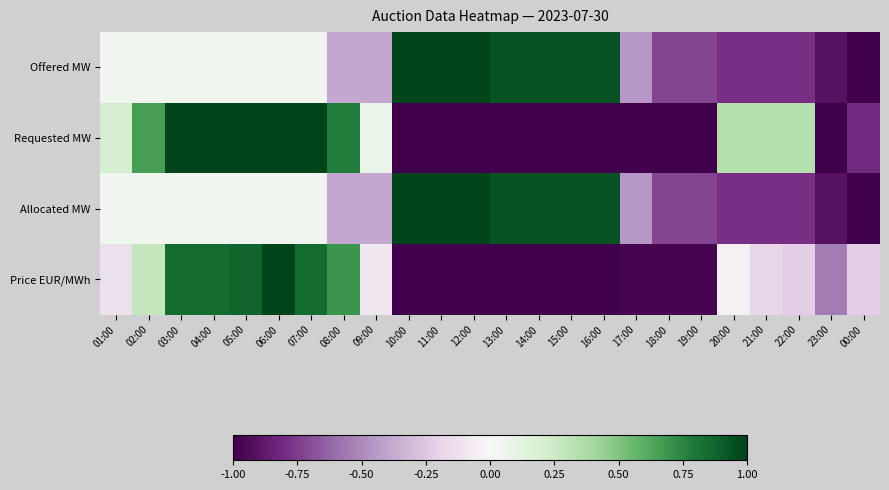

Reading left to right, transcribe all the data shown in this chart.

Offered MW: 01:00=0.0	02:00=0.0	03:00=0.0	04:00=0.0	05:00=0.0	06:00=0.0	07:00=0.0	08:00=-0.4	09:00=-0.4	10:00=1.0	11:00=1.0	12:00=1.0	13:00=0.9	14:00=0.9	15:00=0.9	16:00=0.9	17:00=-0.4	18:00=-0.7	19:00=-0.7	20:00=-0.8	21:00=-0.8	22:00=-0.8	23:00=-0.9	00:00=-1.0
Requested MW: 01:00=0.2	02:00=0.7	03:00=1.0	04:00=1.0	05:00=1.0	06:00=1.0	07:00=1.0	08:00=0.8	09:00=0.1	10:00=-1.0	11:00=-1.0	12:00=-1.0	13:00=-1.0	14:00=-1.0	15:00=-1.0	16:00=-1.0	17:00=-1.0	18:00=-1.0	19:00=-1.0	20:00=0.3	21:00=0.3	22:00=0.3	23:00=-1.0	00:00=-0.8
Allocated MW: 01:00=0.0	02:00=0.0	03:00=0.0	04:00=0.0	05:00=0.0	06:00=0.0	07:00=0.0	08:00=-0.4	09:00=-0.4	10:00=1.0	11:00=1.0	12:00=1.0	13:00=0.9	14:00=0.9	15:00=0.9	16:00=0.9	17:00=-0.4	18:00=-0.7	19:00=-0.7	20:00=-0.8	21:00=-0.8	22:00=-0.8	23:00=-0.9	00:00=-1.0
Price EUR/MWh: 01:00=-0.1	02:00=0.3	03:00=0.8	04:00=0.8	05:00=0.9	06:00=1.0	07:00=0.8	08:00=0.7	09:00=-0.1	10:00=-1.0	11:00=-1.0	12:00=-1.0	13:00=-1.0	14:00=-1.0	15:00=-1.0	16:00=-1.0	17:00=-1.0	18:00=-1.0	19:00=-1.0	20:00=-0.0	21:00=-0.2	22:00=-0.2	23:00=-0.6	00:00=-0.2